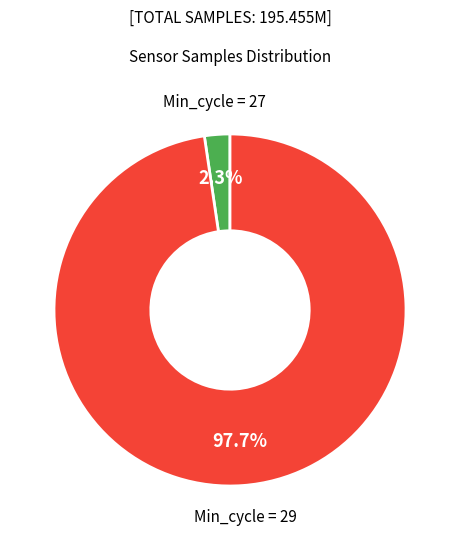

Rank the categories by value from highest to lowest.

Min_cycle = 29, Min_cycle = 27